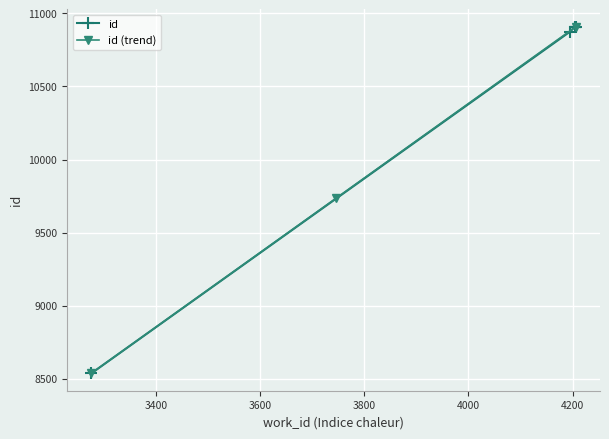

Reading right to left, list all the values displayed in this chart.

10909	10908	10906	10875	8537